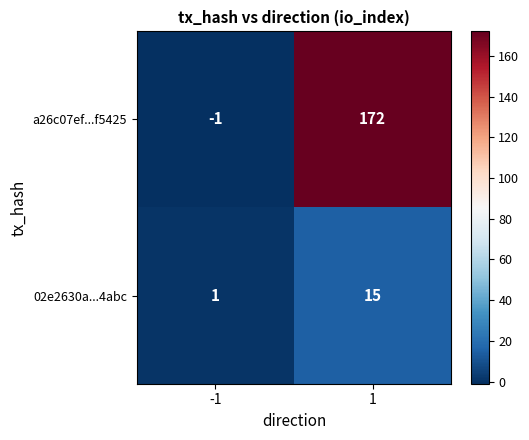

Is it true that a26c07ef...f5425 equals 172 at 1?

True